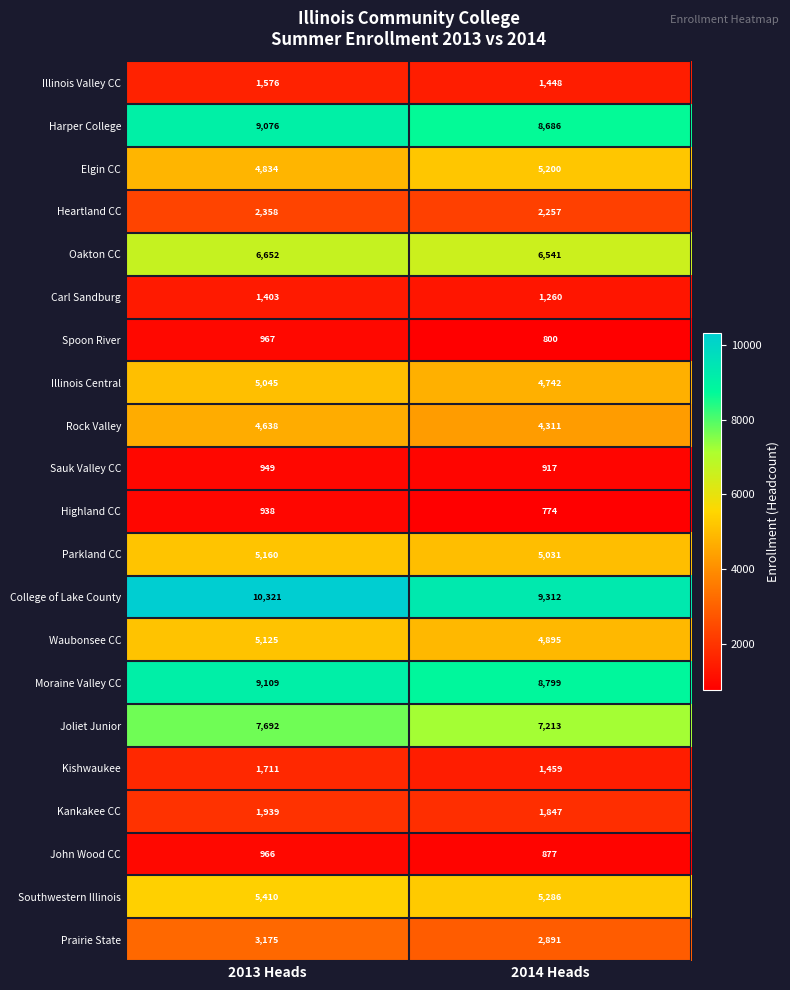

Which series has the largest range (max minus min)?

College of Lake County